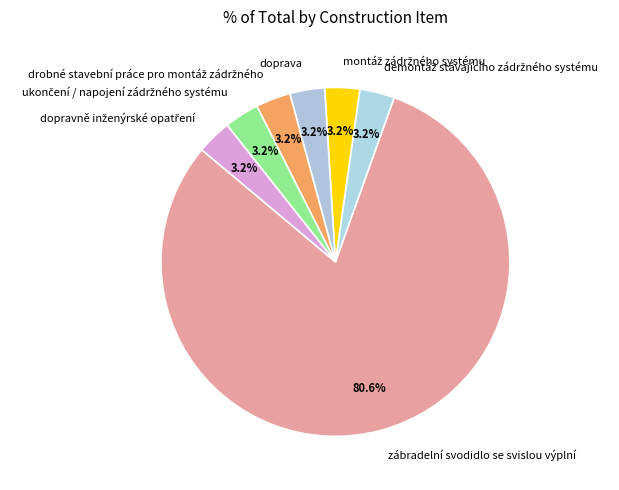

Which category has the biggest portion of the pie?

zábradelní svodidlo se svislou výplní